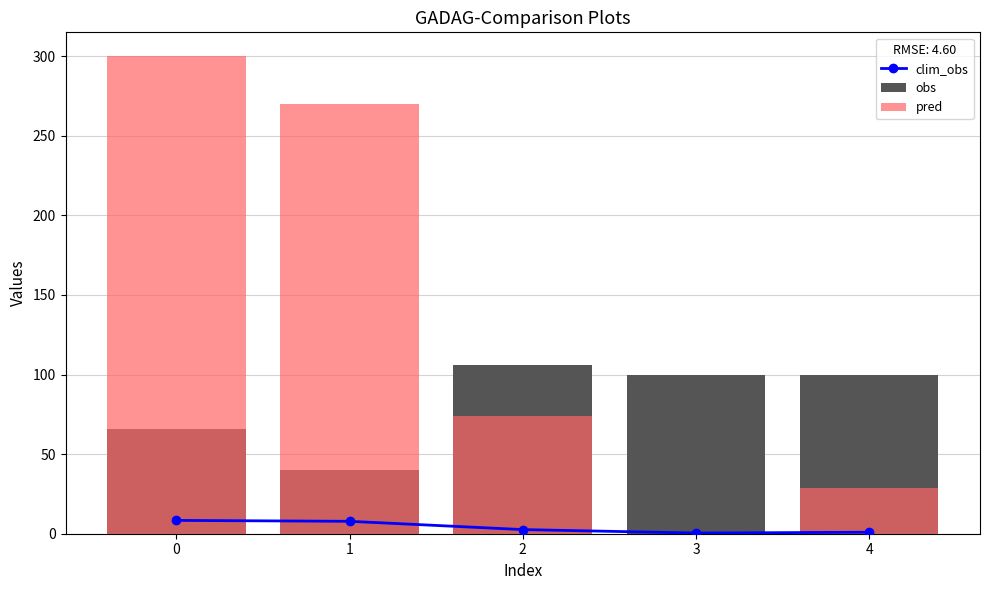

True or false: clim_obs has a value of 8.4 at 0.

True